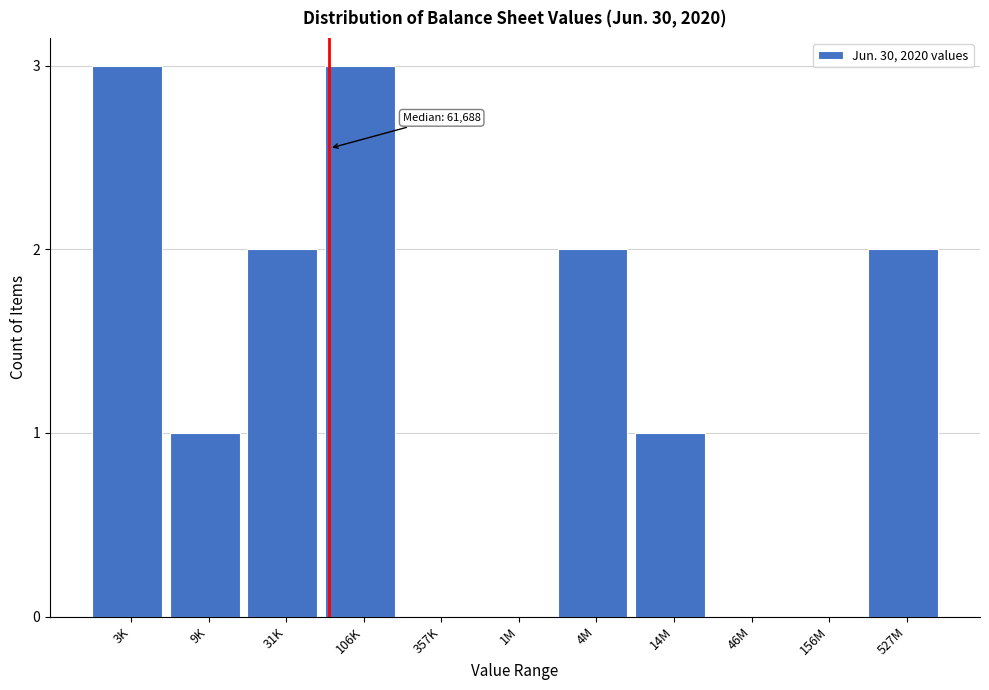

Reading left to right, transcribe all the data shown in this chart.

3K=3	9K=1	31K=2	106K=3	357K=0	1M=0	4M=2	14M=1	46M=0	156M=0	527M=2